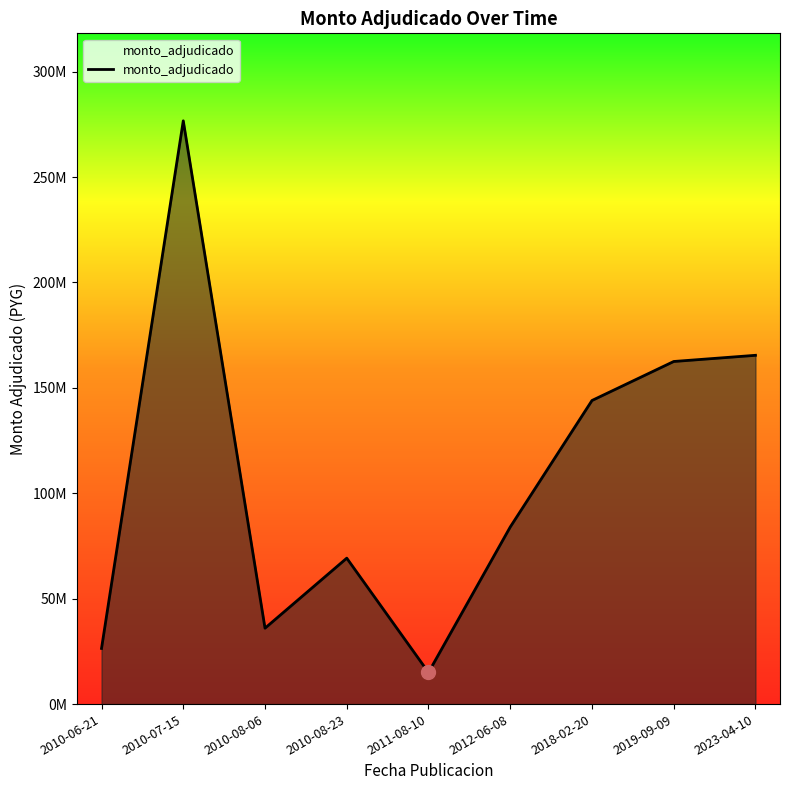

What is the approximate value at 2010-07-15, to the nearest 50?

276646500